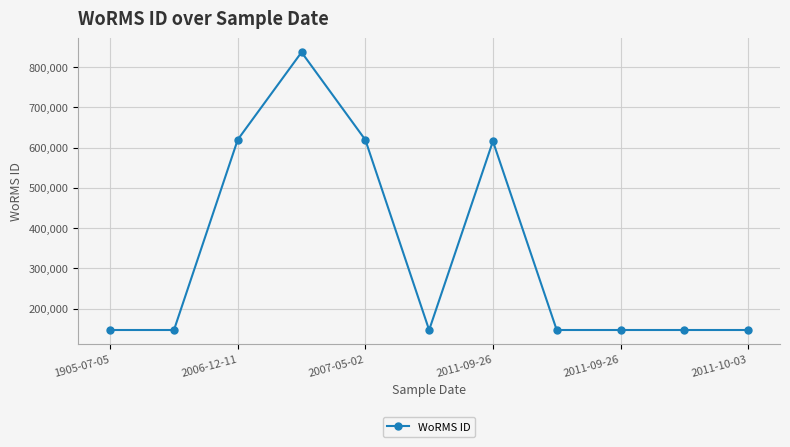

True or false: there are more than 0 points higher than both neighbors.

True